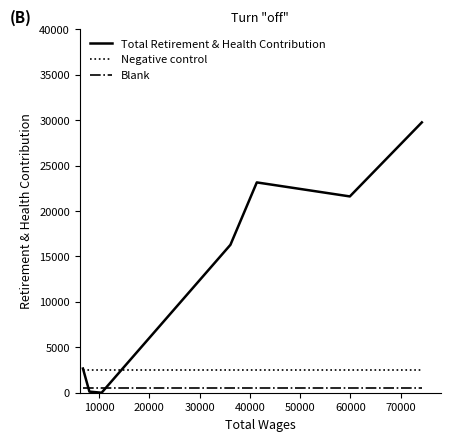

True or false: Negative control and Blank intersect in this chart.

False